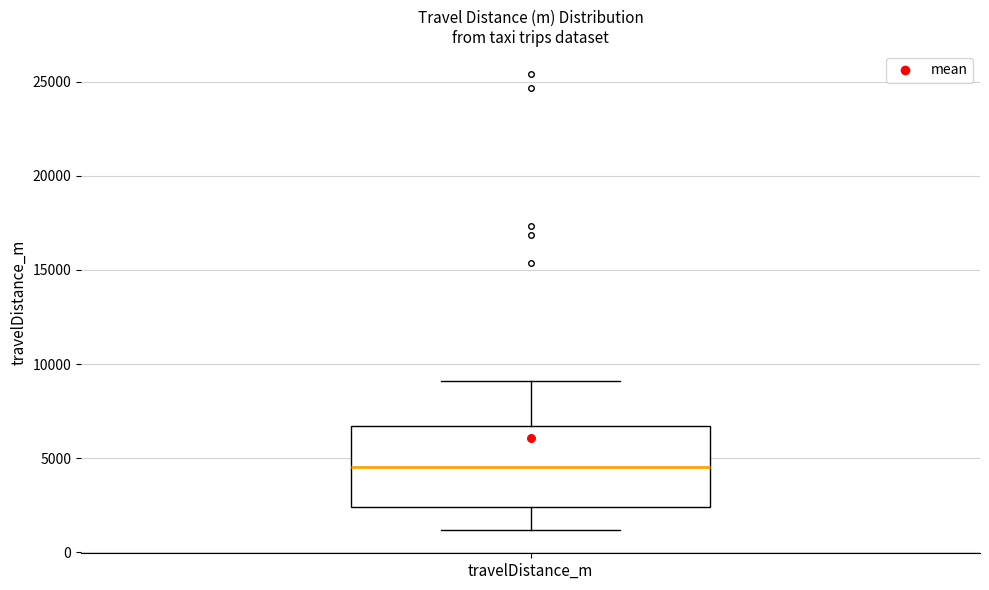

Read this box plot against the y-axis: the position of the median line, the range covered by the box, and the ends of both whiskers. The values are not printed on the chart, so give them approximately, as read against the axis.

median 4500, box 2500 to 6500, whiskers 1000 to 9000